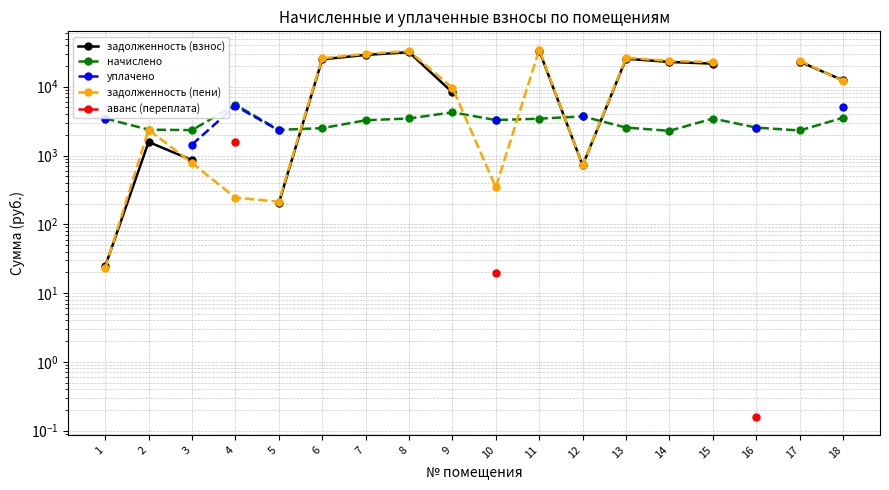

True or false: задолженность (пени) has a value of 1249.9 at 12.

False